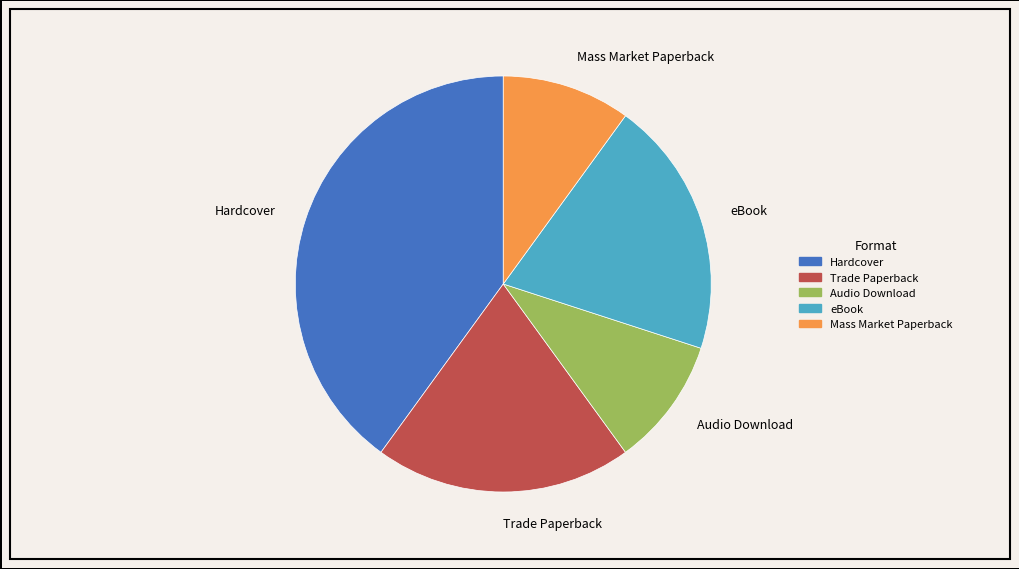

Is it true that Hardcover is 52% of the pie?

False